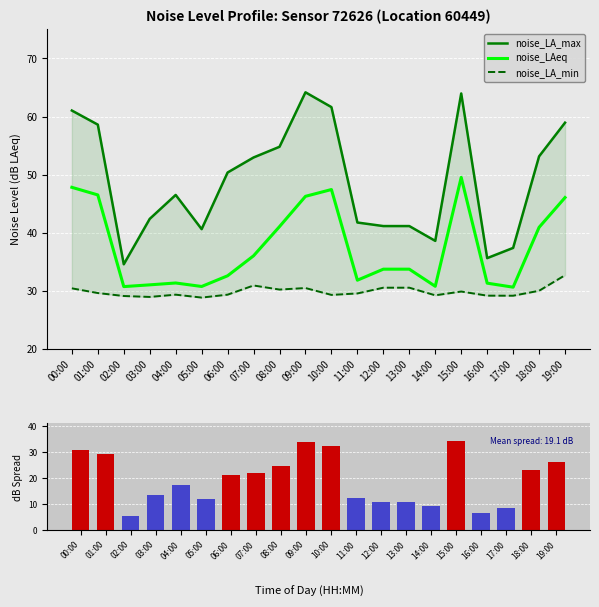

Reading right to left, extract all data points from this chart.

noise_LA_max: 58.9	53.1	37.4	35.6	64.0	38.6	41.1	41.1	41.8	61.6	64.2	54.8	53.0	50.4	40.6	46.5	42.4	34.6	58.6	61.0
noise_LAeq: 46.0	40.9	30.6	31.3	49.5	30.8	33.7	33.7	31.8	47.4	46.3	41.0	36.0	32.6	30.7	31.3	31.0	30.7	46.5	47.8
noise_LA_min: 32.7	30.0	29.1	29.2	29.9	29.2	30.5	30.5	29.5	29.3	30.5	30.2	30.9	29.3	28.8	29.3	28.9	29.1	29.6	30.4
LA_max - LA_min spread: 26.3	23.1	8.2	6.5	34.1	9.4	10.6	10.6	12.2	32.3	33.7	24.6	22.0	21.0	11.8	17.2	13.4	5.5	29.0	30.6